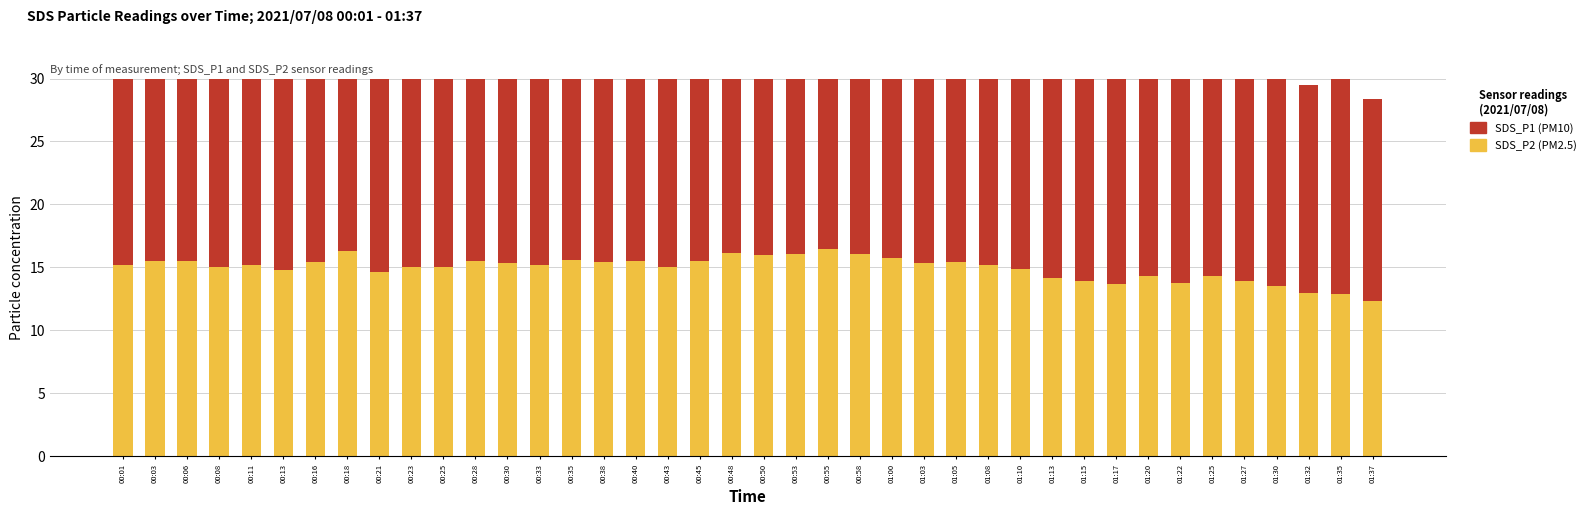

Which series changed the most between 00:11 and 00:53?

SDS_P1 (PM10)